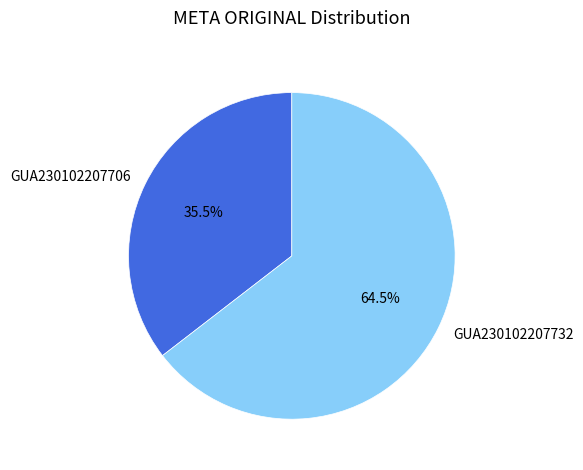

True or false: GUA230102207706 accounts for 27% of the total.

False